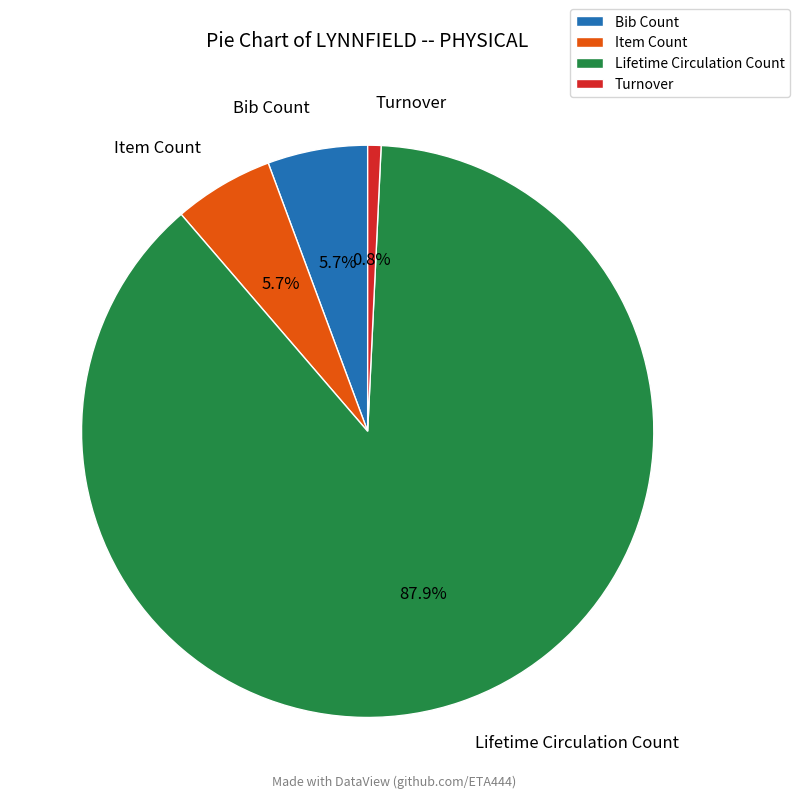

Is there any slice that represents more than half of the pie?

Yes